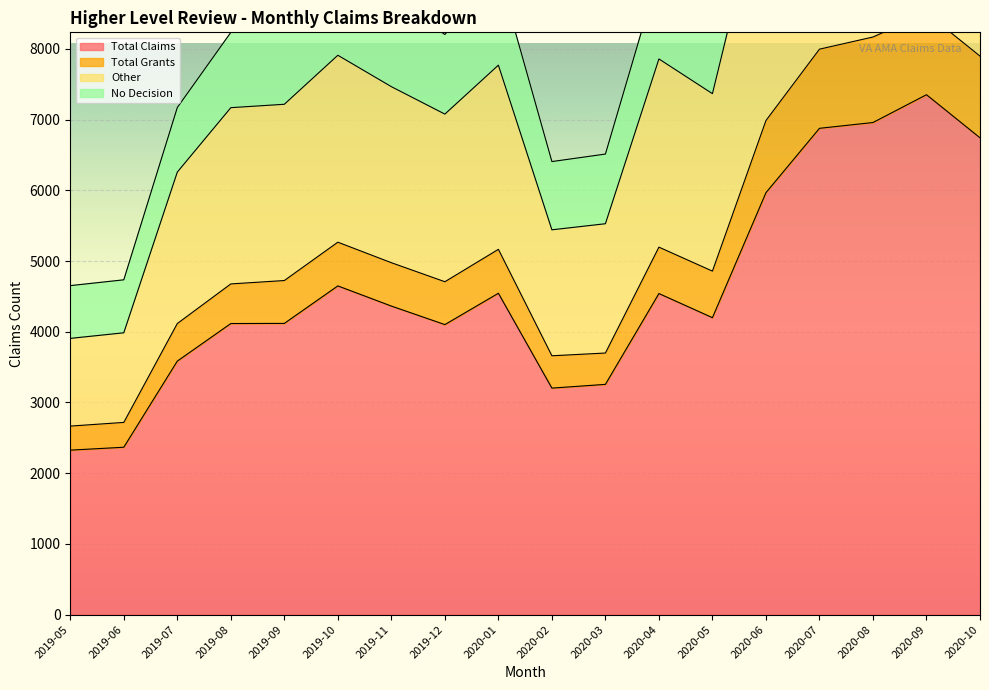

List the labels in order of Total Claims value, smallest first.

2019-05, 2019-06, 2020-02, 2020-03, 2019-07, 2019-12, 2019-08, 2019-09, 2020-05, 2019-11, 2020-04, 2020-01, 2019-10, 2020-06, 2020-10, 2020-07, 2020-08, 2020-09